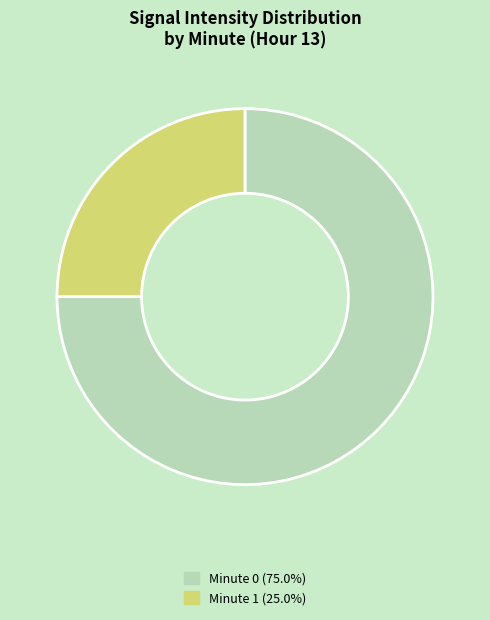

Is there a majority slice in this chart?

Yes